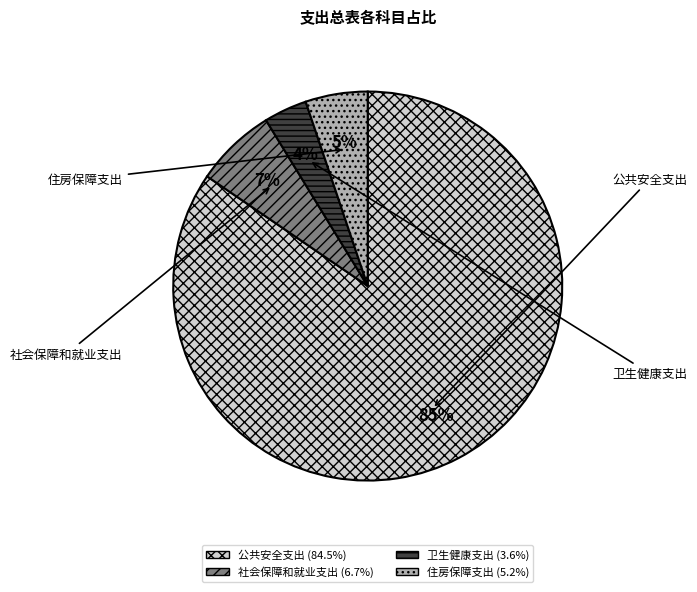

To the nearest percent, what is the average slice percentage?

25%